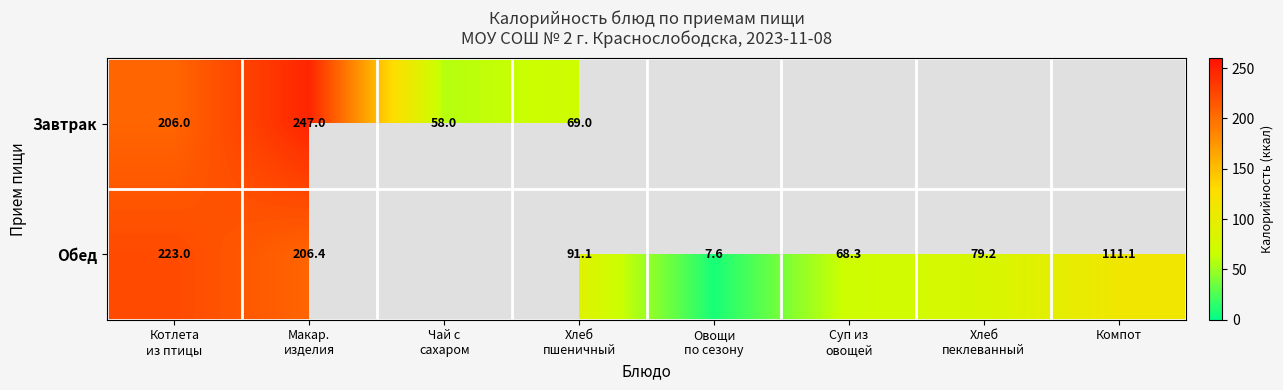

The Обед series shows 111.1 at Компот. True or false?

True